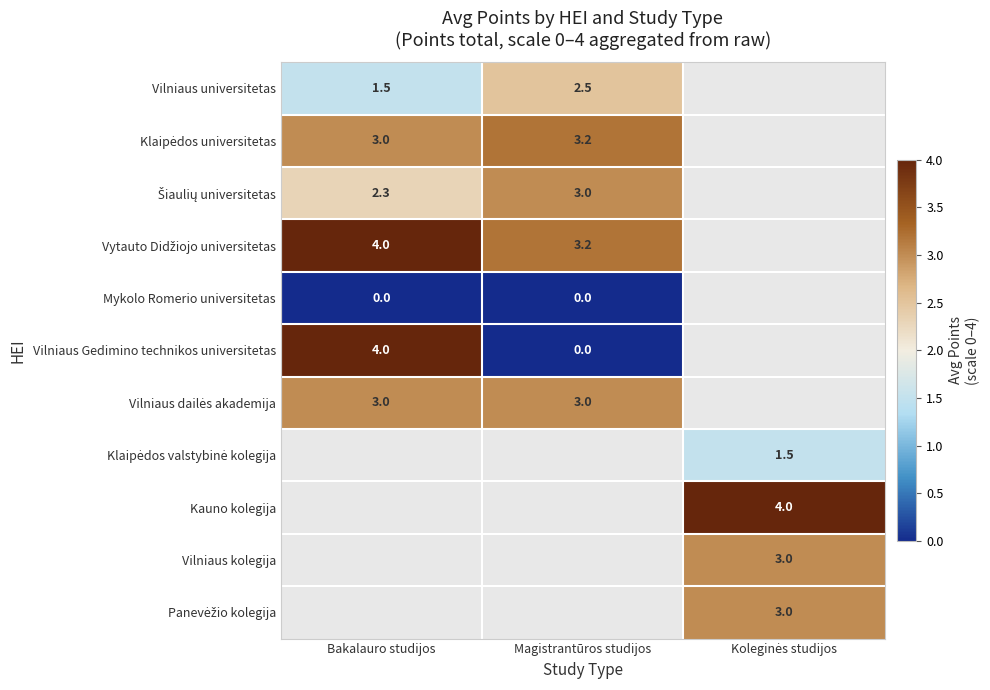

The value of Vilniaus Gedimino technikos universitetas at Bakalauro studijos is 4.0. True or false?

True